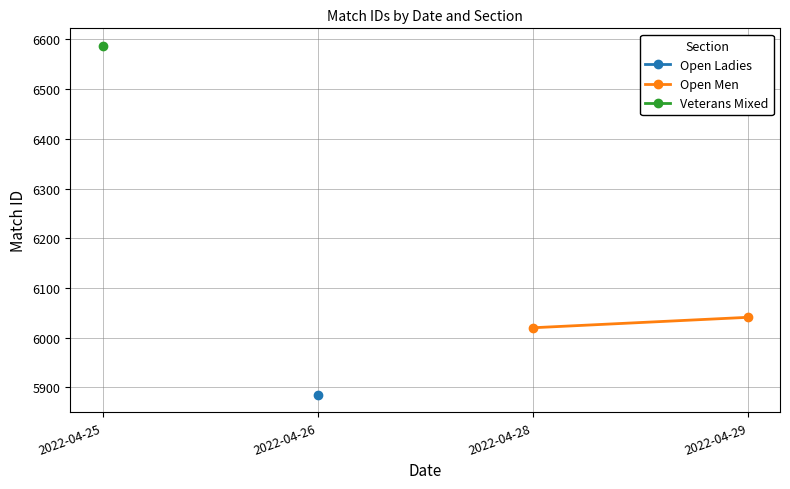

Is it true that Open Men equals 6020.0 at 2022-04-28?

True